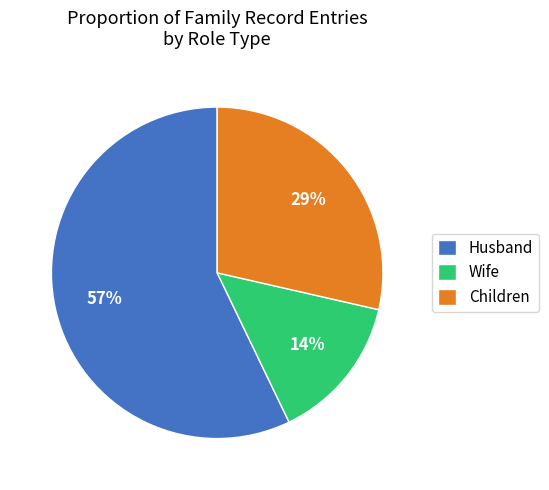

Approximately how many times larger is the value at Wife compared to Children?

0.5